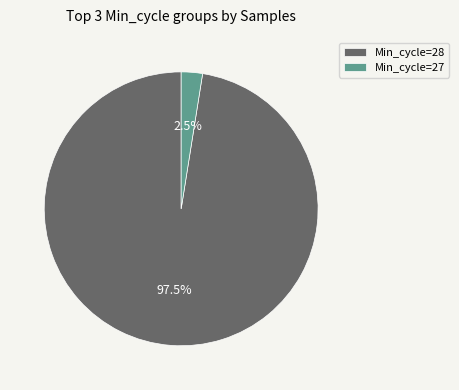

Which category has the smallest portion of the pie?

Min_cycle=27